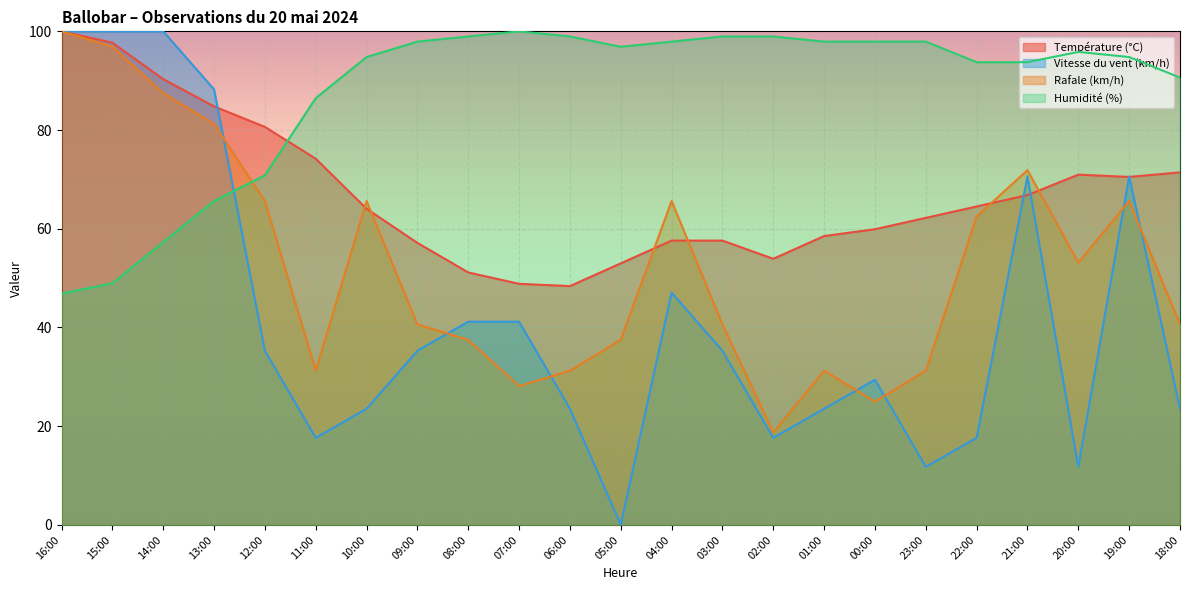

How many data points does each series have?

23